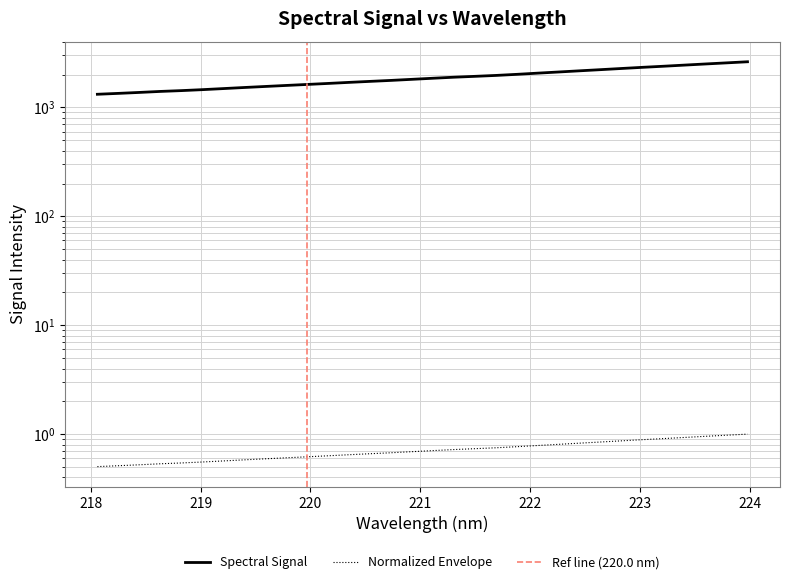

What is the label of the 2nd point from the left?

218.2508